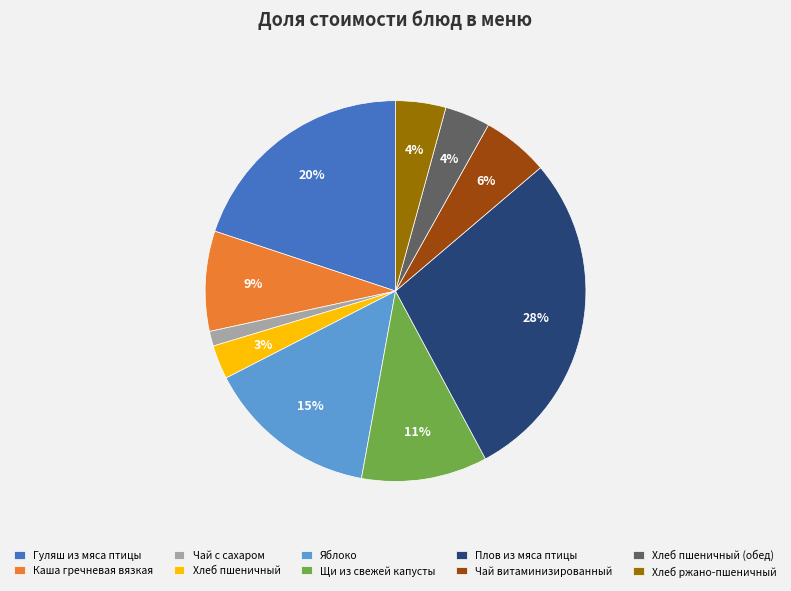

Is the sum of Каша гречневая вязкая and Плов из мяса птицы greater than half?

No